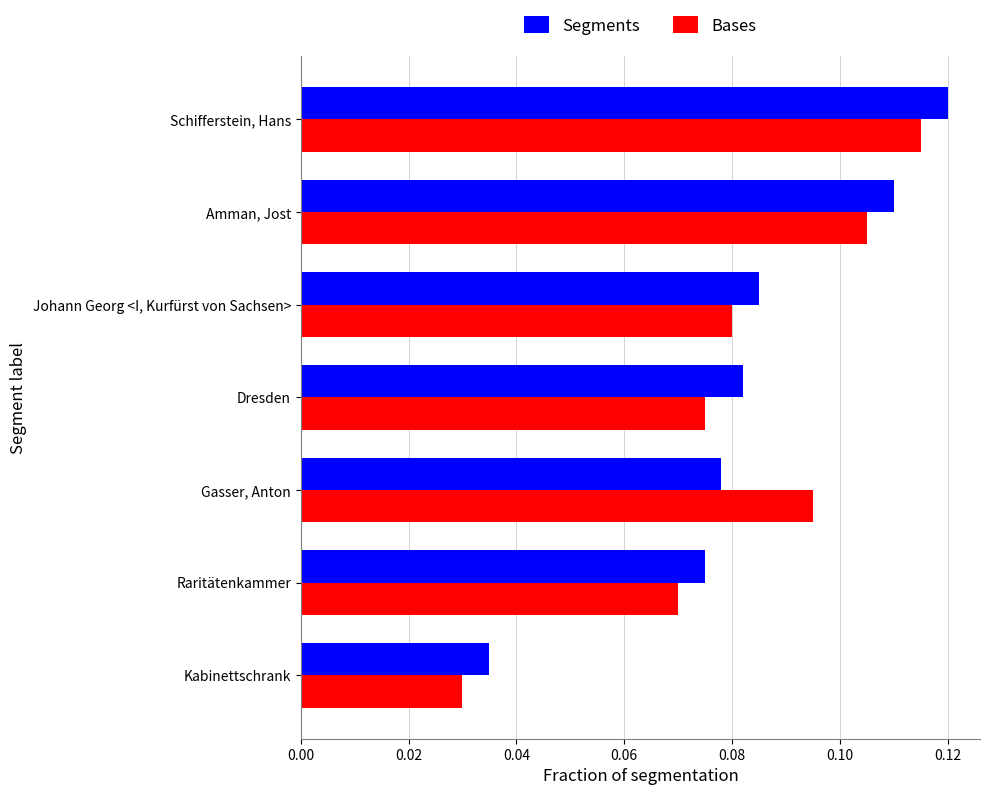

Count the Segments values in the range 0 to 1.

7